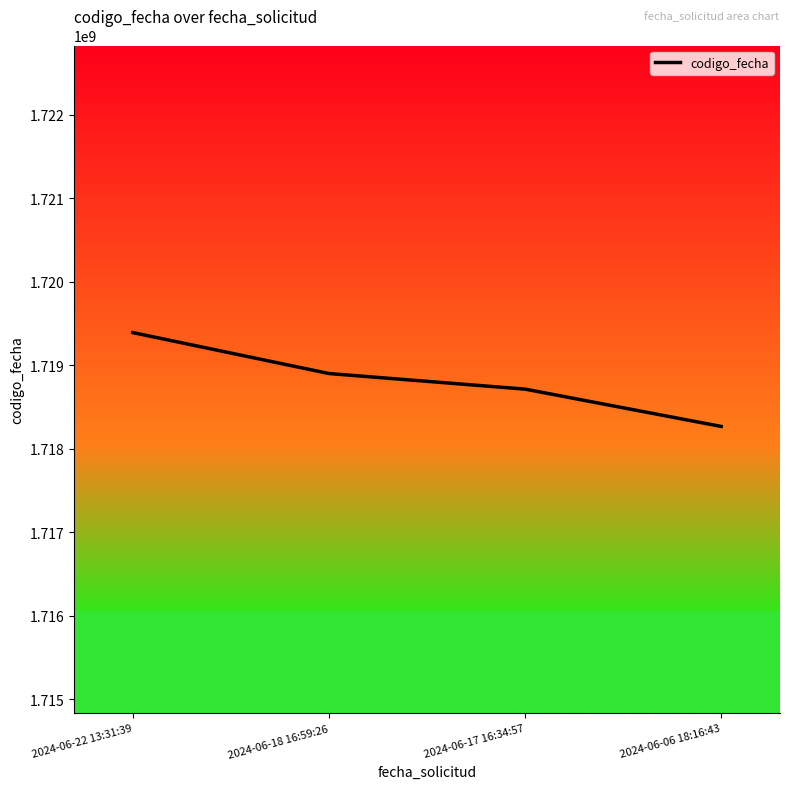

What is the difference between the second highest and minimum values?

633678